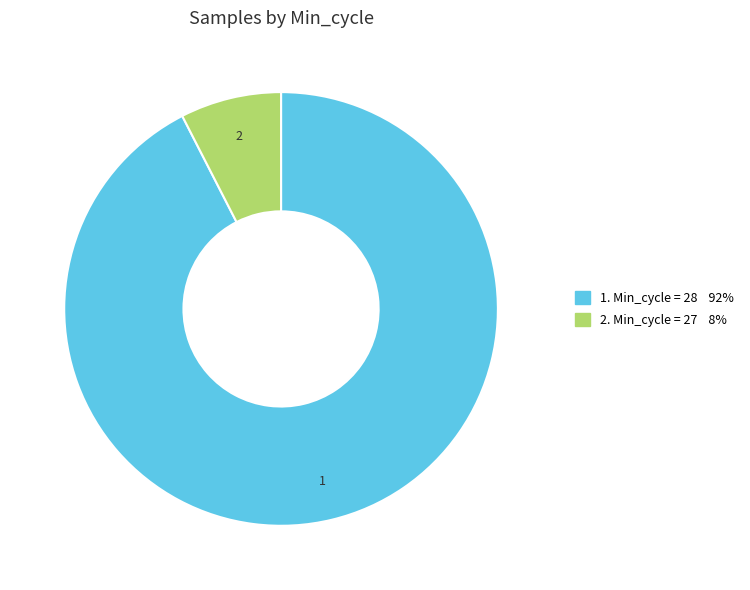

Is there any slice that represents more than half of the pie?

Yes